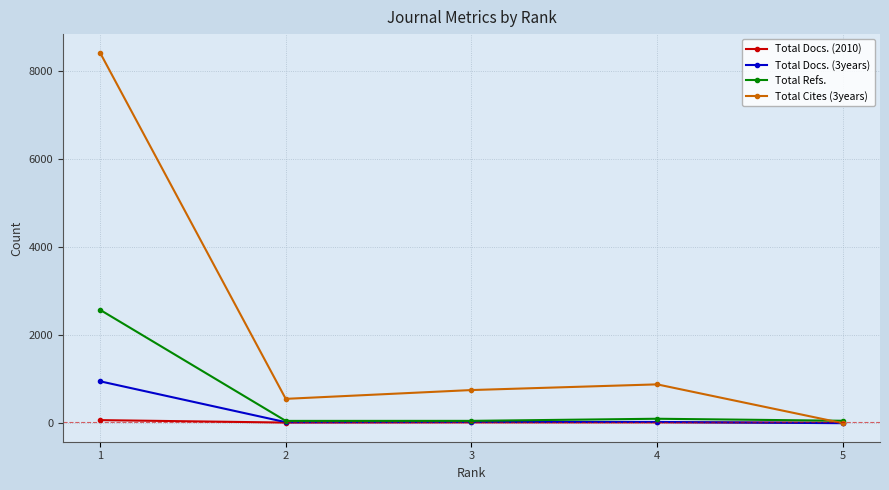

Where does the Total Docs. (3years) series first go above 27?

1